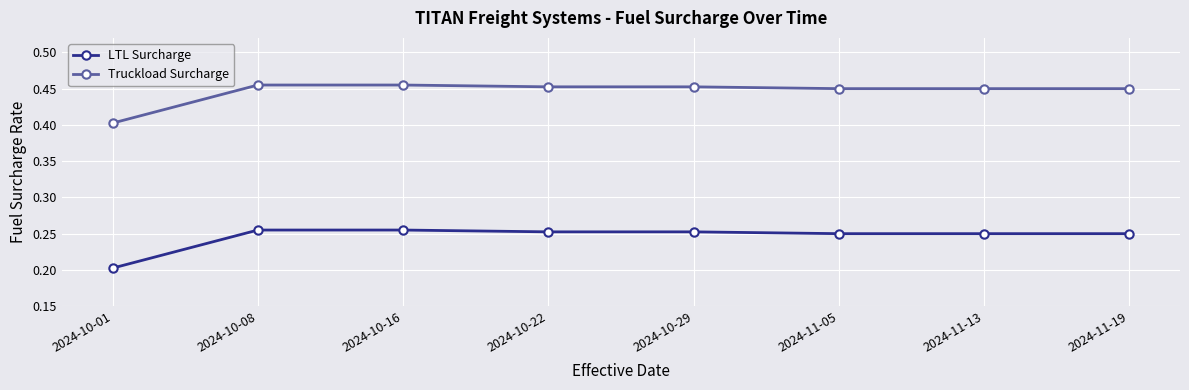

What is the label of the 6th point from the right?

2024-10-16